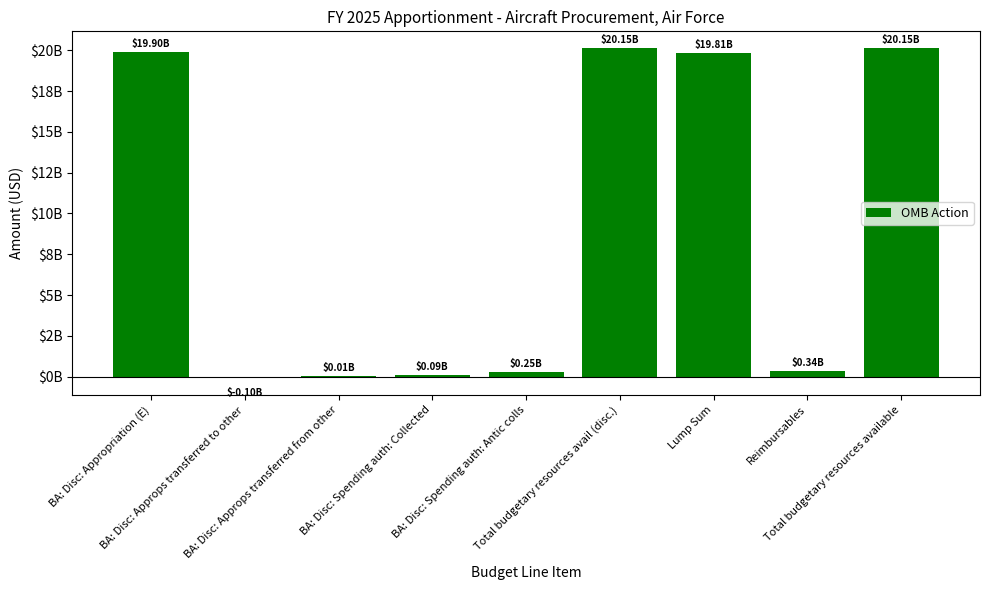

What is the minimum value shown in the chart?

-97720000